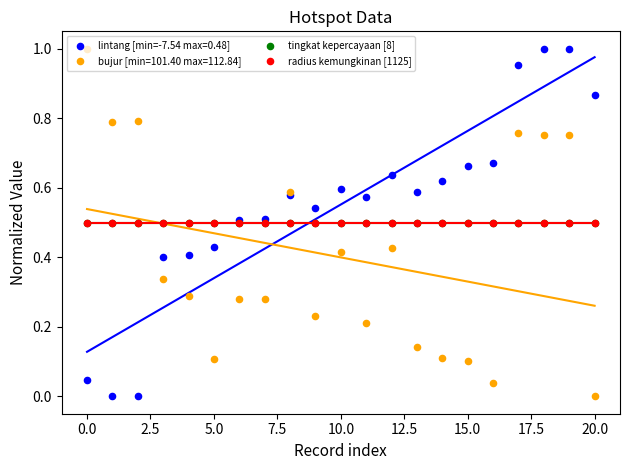

At how many categories does at least one series exceed 0?

21